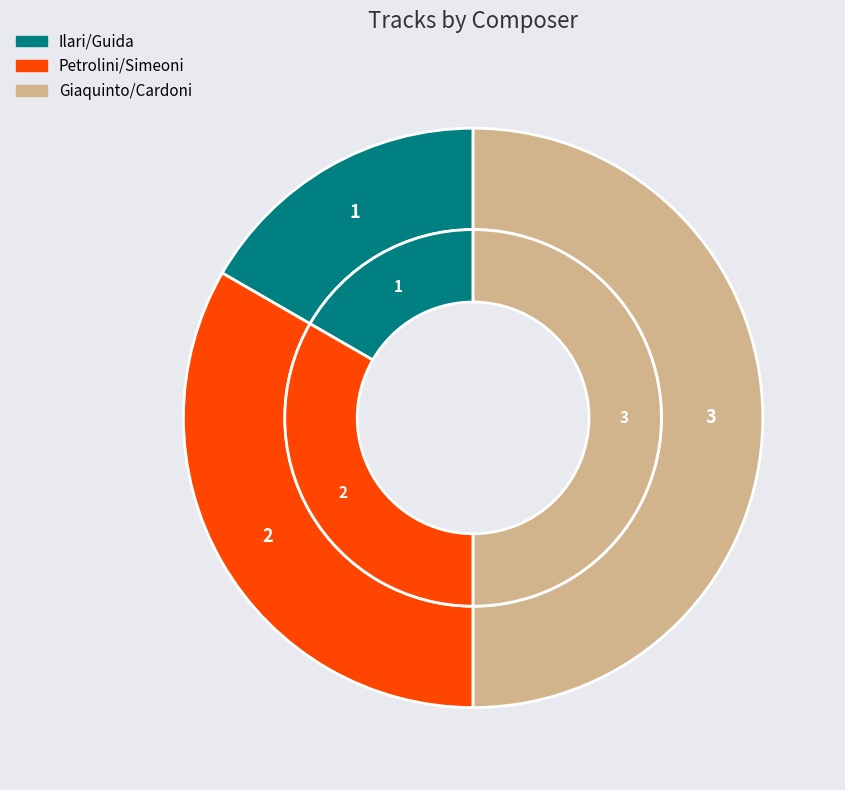

Does Ilari/Guida account for over 50% of the chart?

No